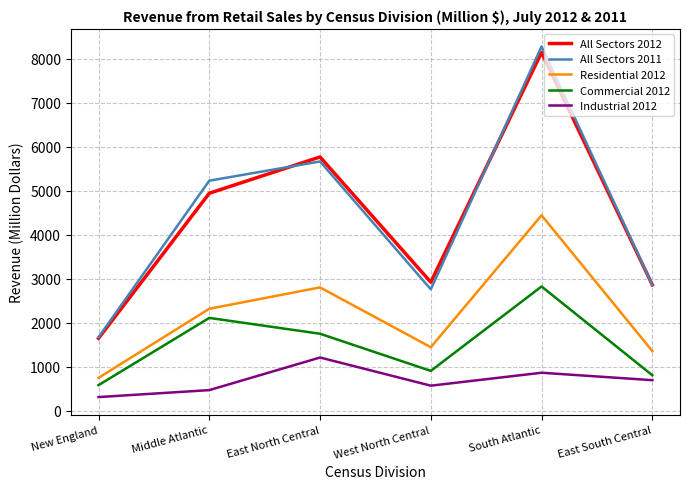

How many distinct data groups are displayed?

5